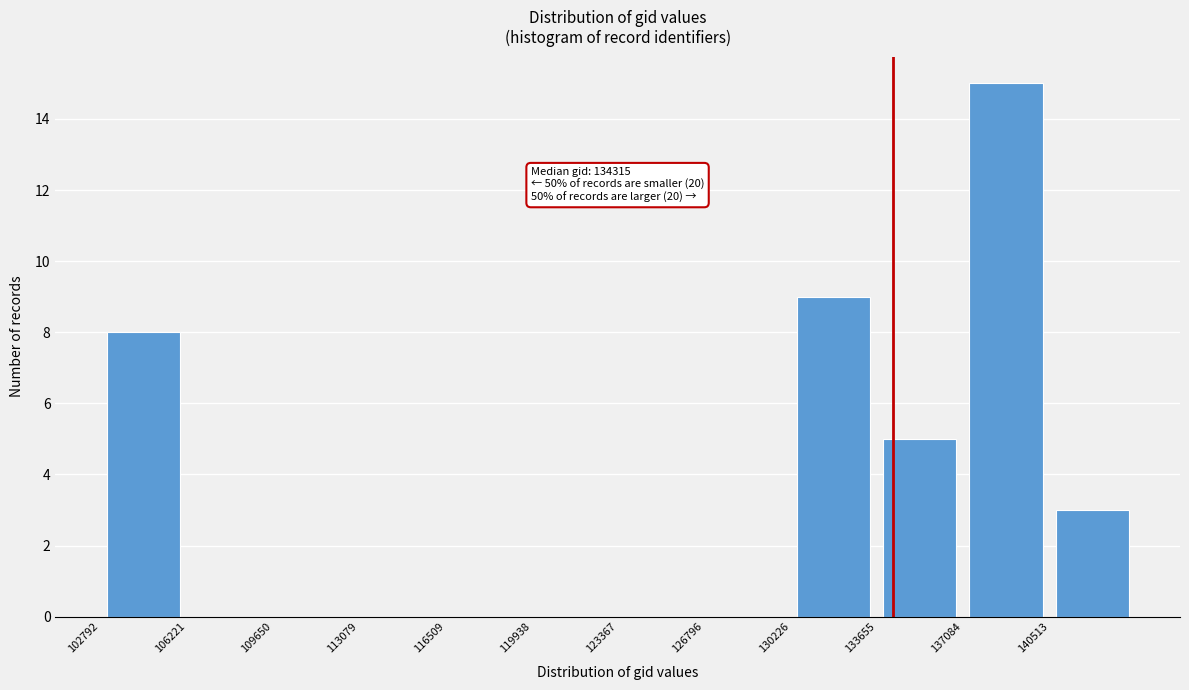

Over which range of the x-axis is the bar tallest?

137000 to 140500